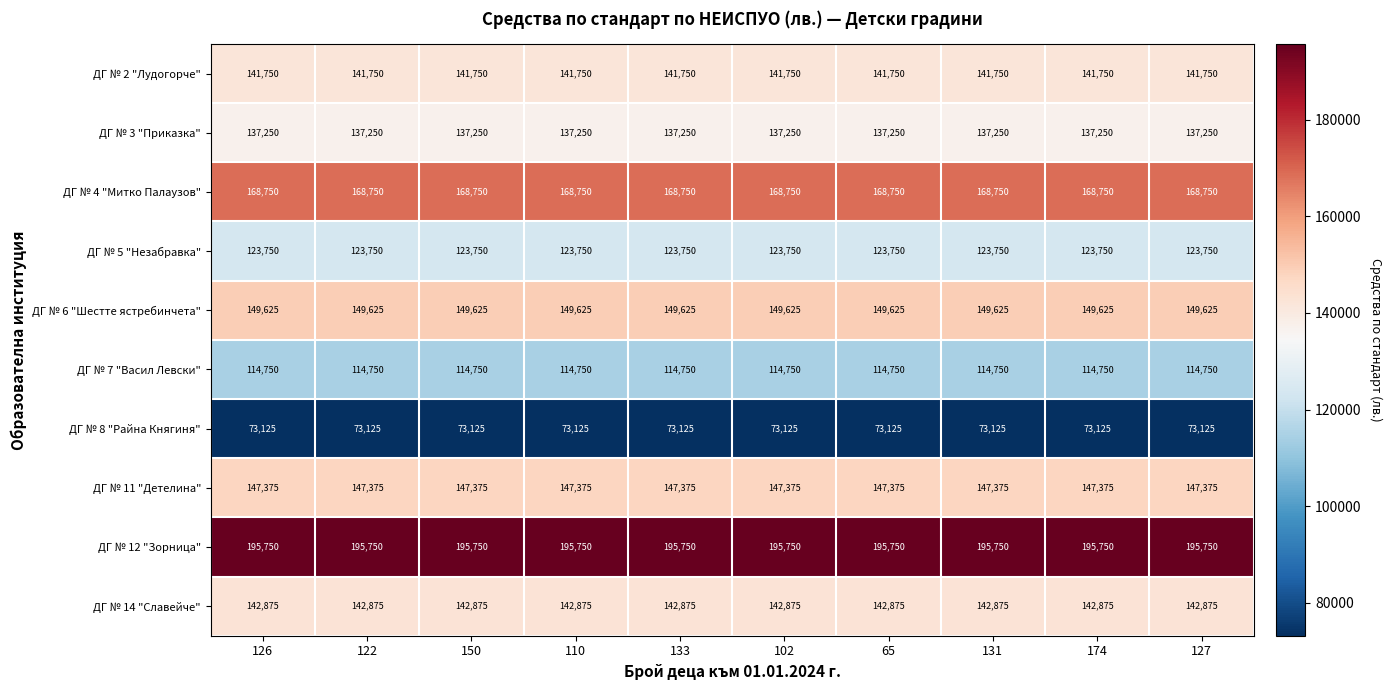

What is the sum of the ДГ № 12 "Зорница" values at 122 and 174?

391500